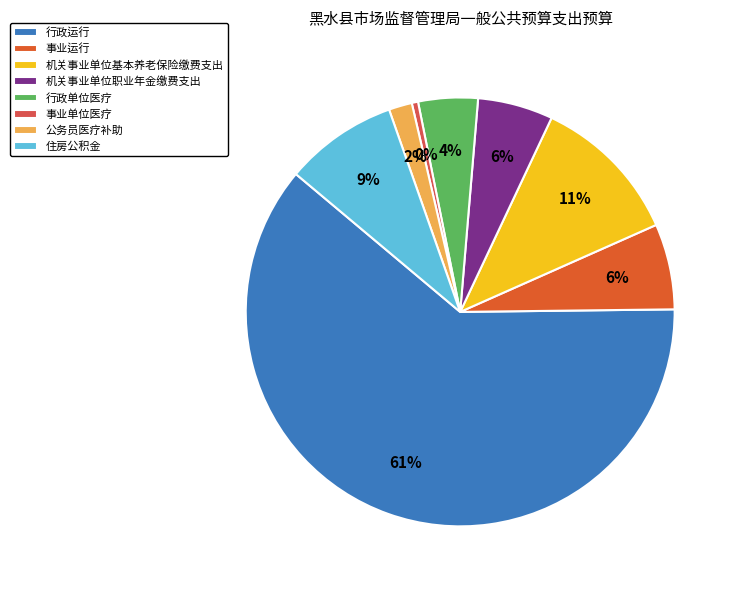

How many segments does this pie chart have?

8